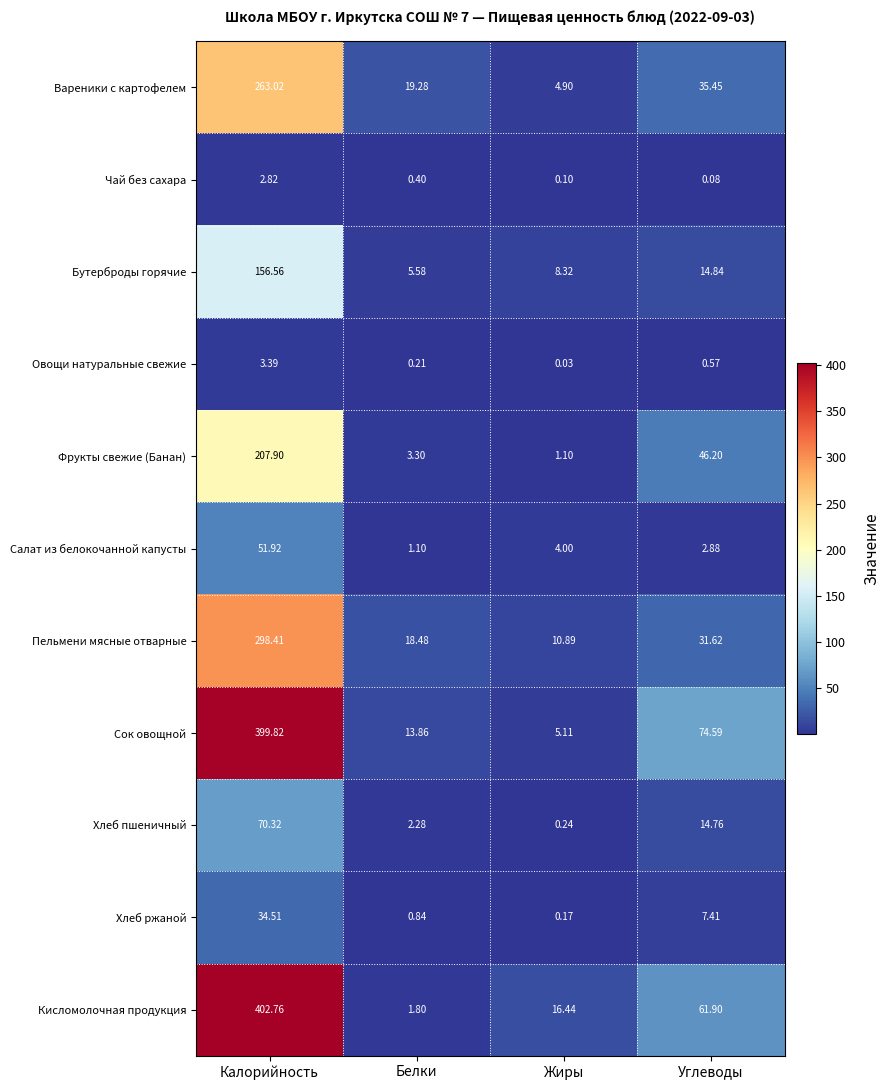

At which category is the sum across all series the highest?

Калорийность